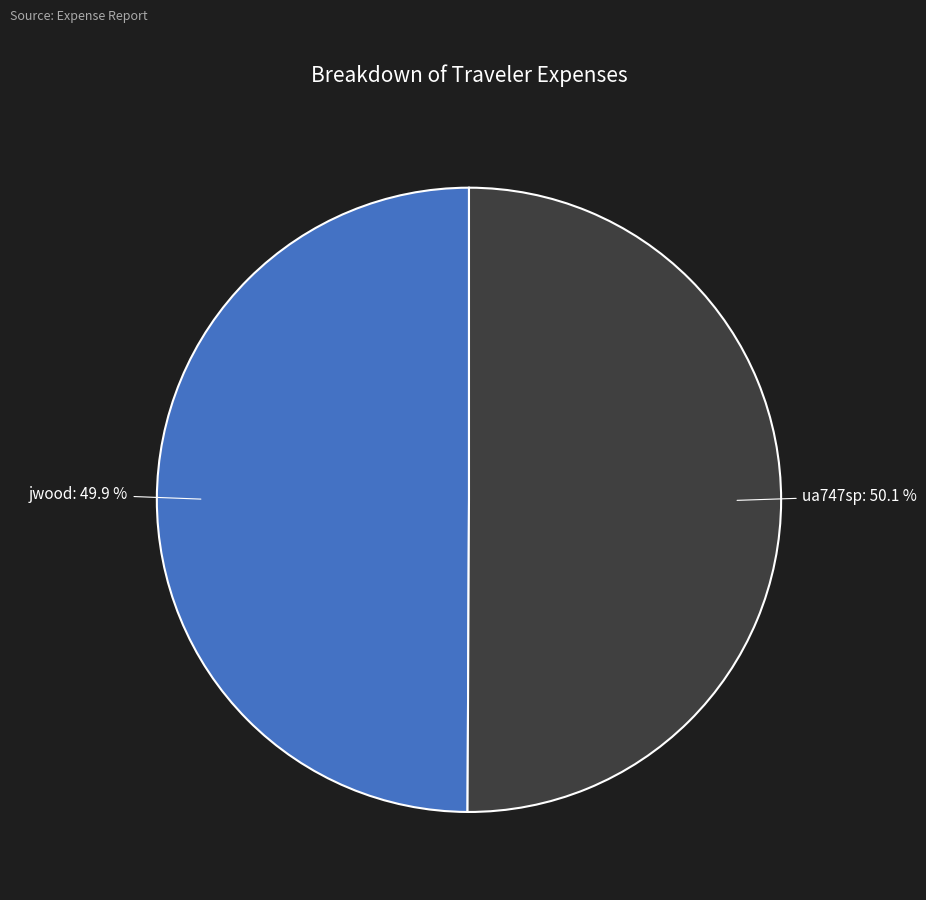

What percentage is NOT represented by ua747sp?

49.9%